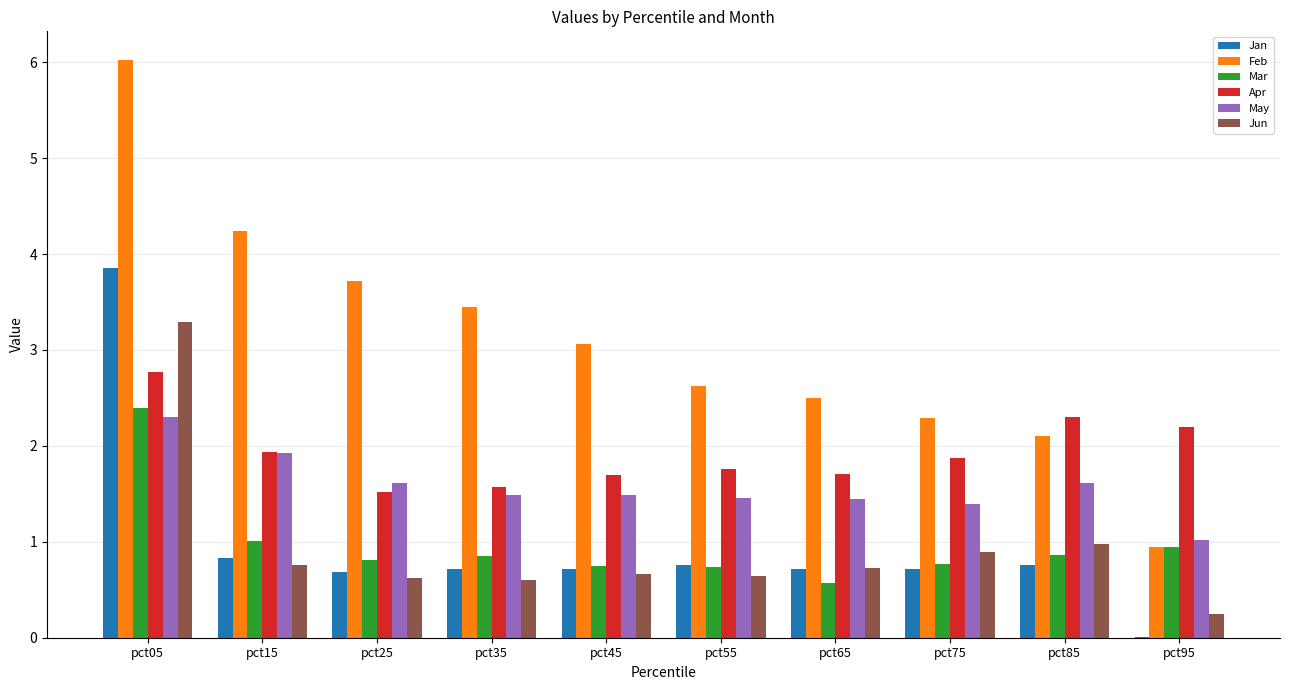

The Feb series shows 3.1 at pct05. True or false?

False